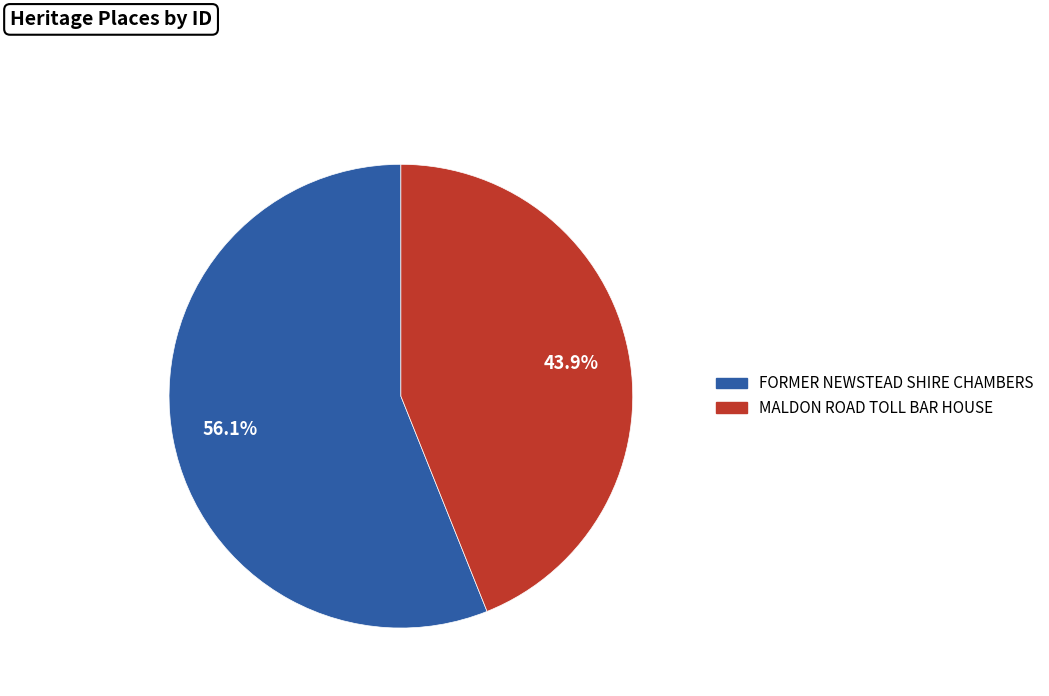

Is there any slice that represents more than half of the pie?

Yes